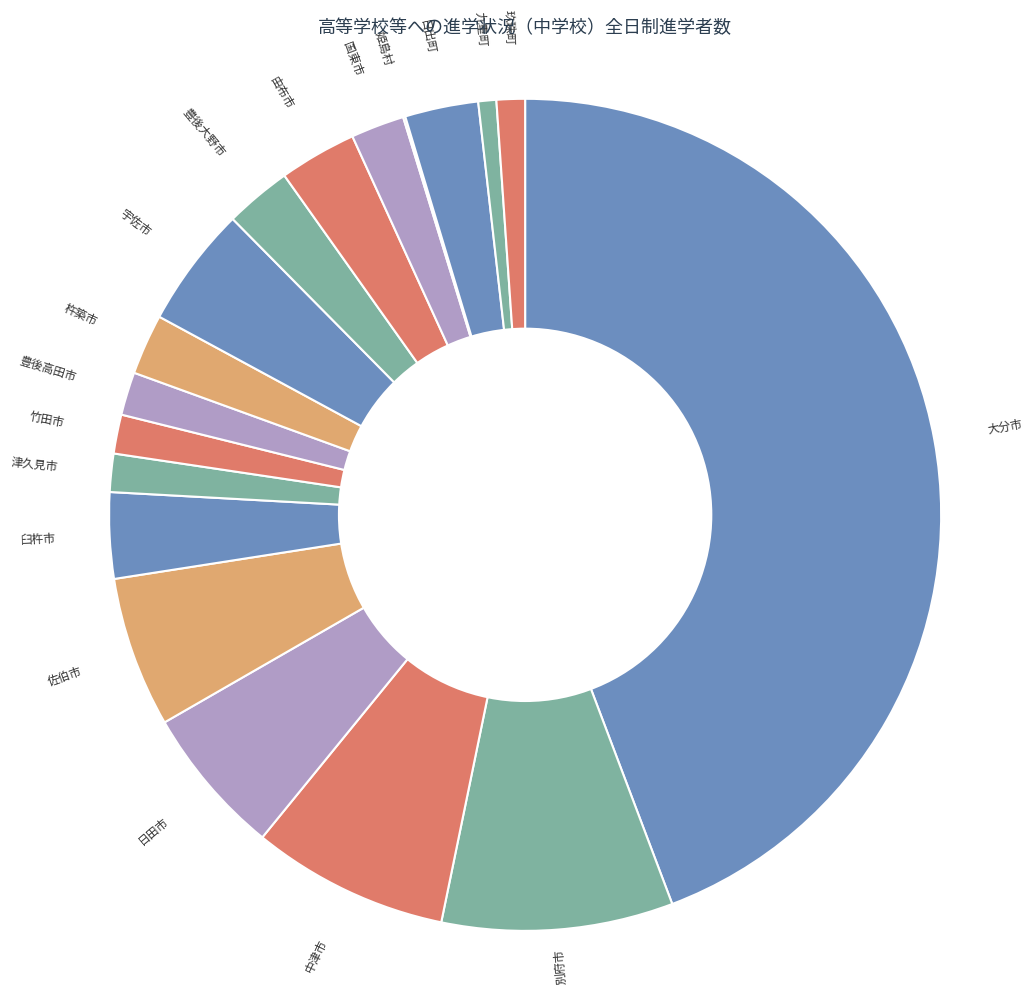

True or false: 国東市 accounts for 2% of the total.

True